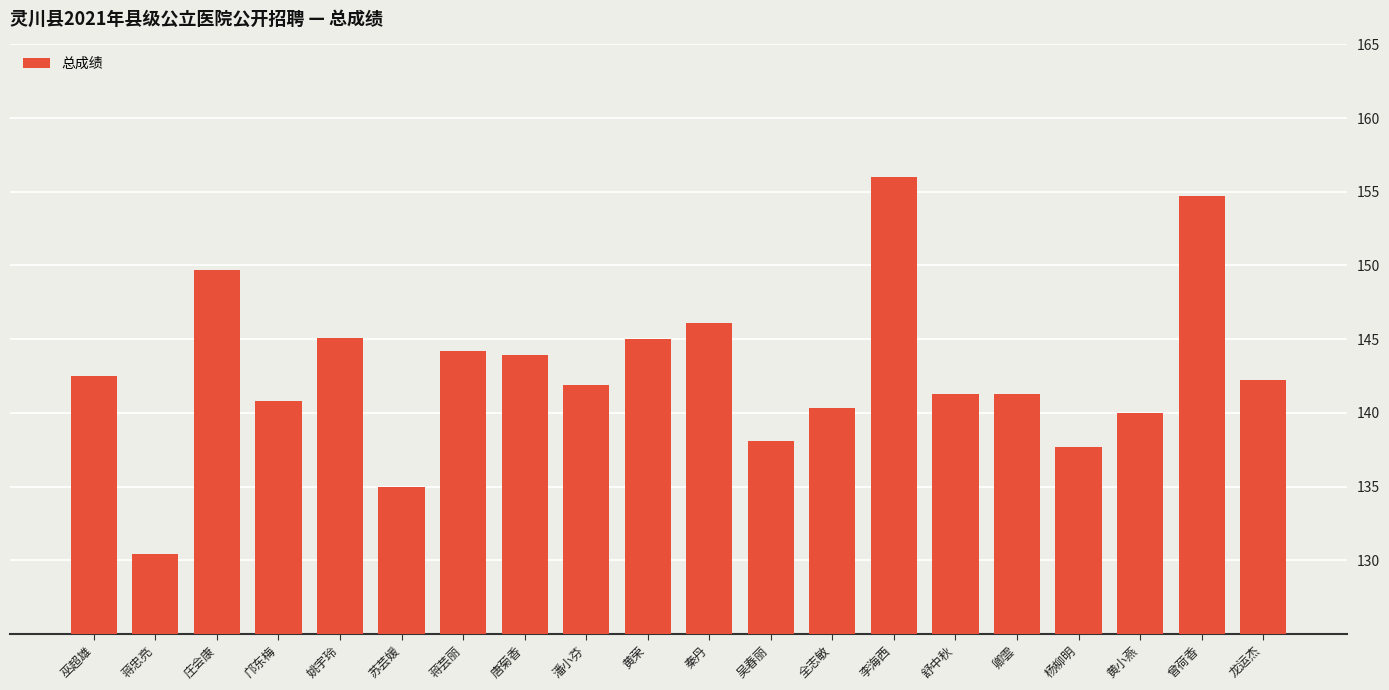

What is the average value?

142.8